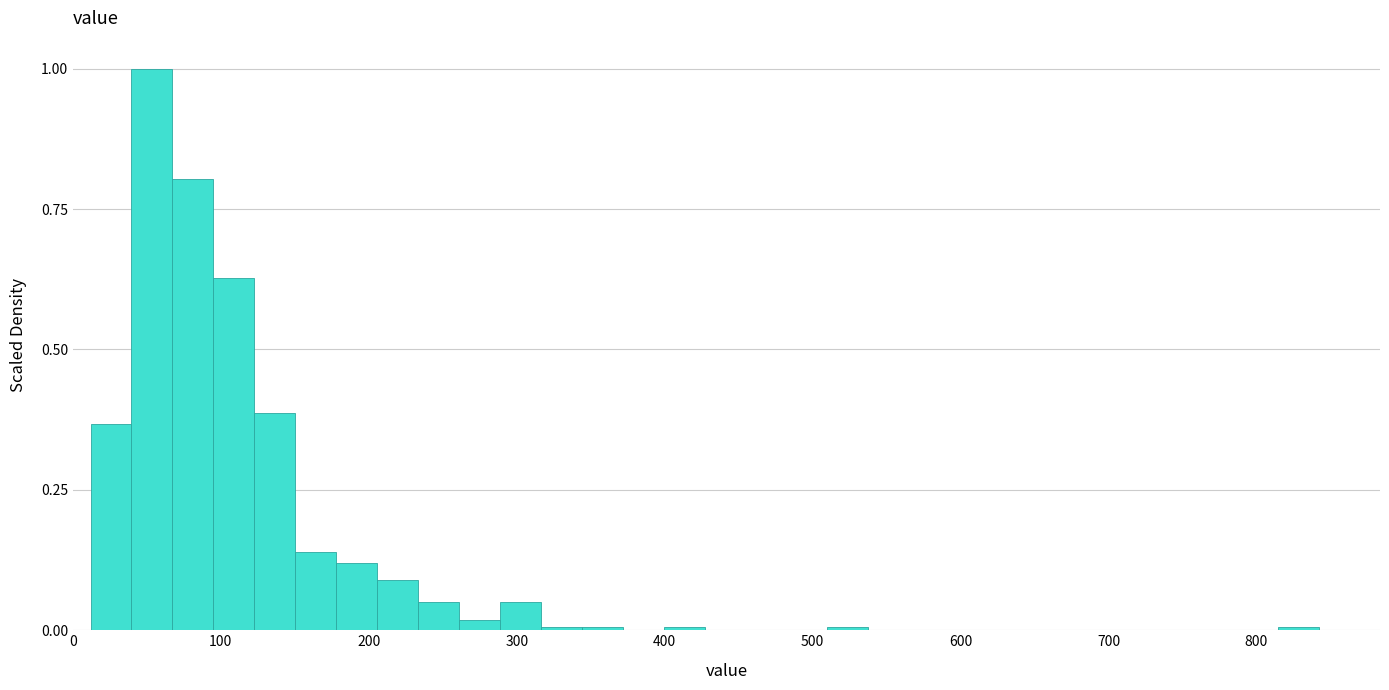

Around what value on the x-axis is the tallest bar? Give the approximate position of its centre, as read against the axis.

50